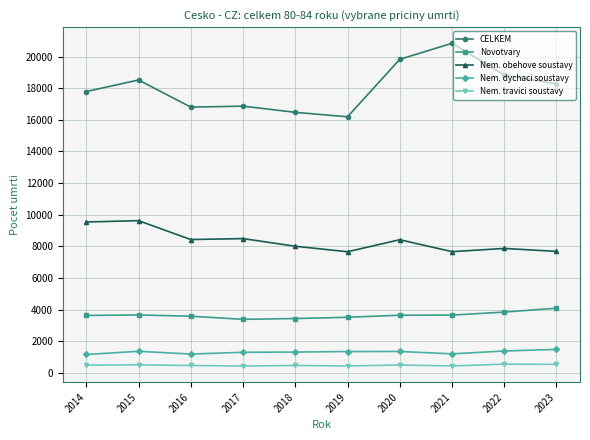

What is the difference between the highest and lowest values at 2015?

18008